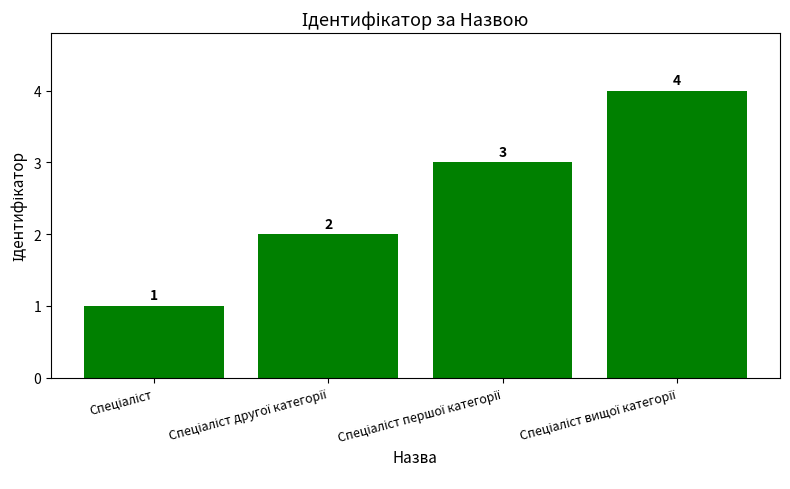

How many values are between 2 and 4?

3